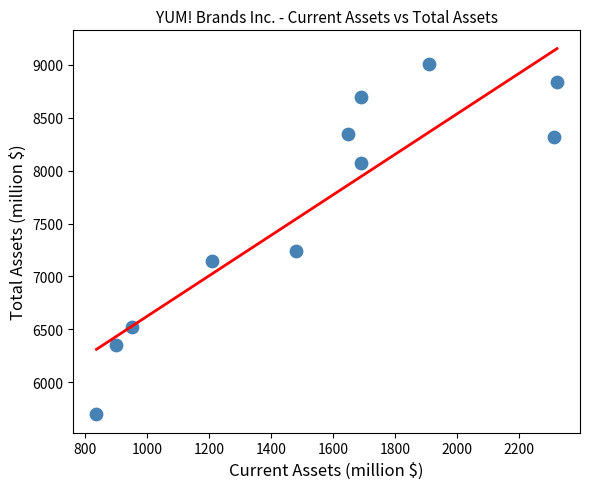

What is the average X value?

1541